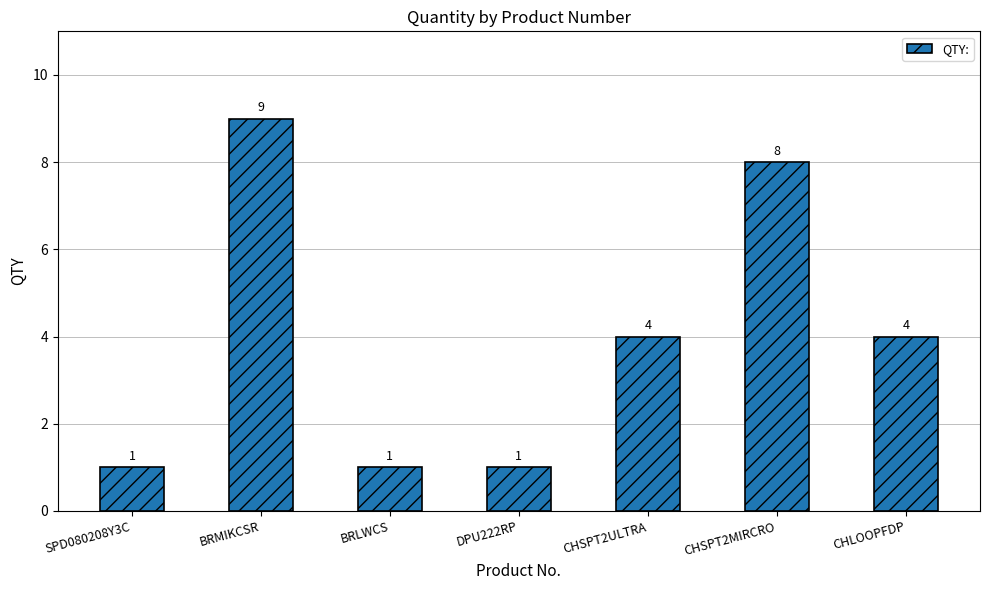

Reading left to right, list all the values displayed in this chart.

SPD080208Y3C=1	BRMIKCSR=9	BRLWCS=1	DPU222RP=1	CHSPT2ULTRA=4	CHSPT2MIRCRO=8	CHLOOPFDP=4